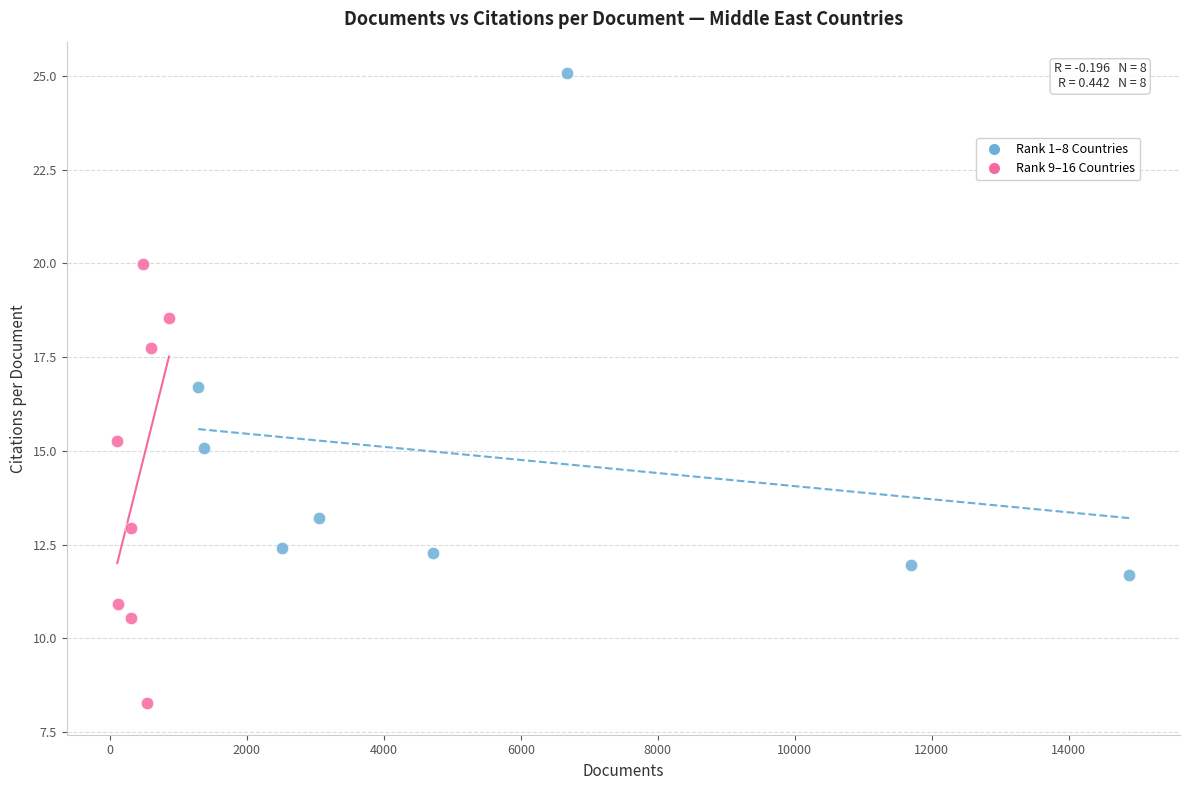

Which series reaches the maximum Y coordinate?

Rank 1–8 Countries